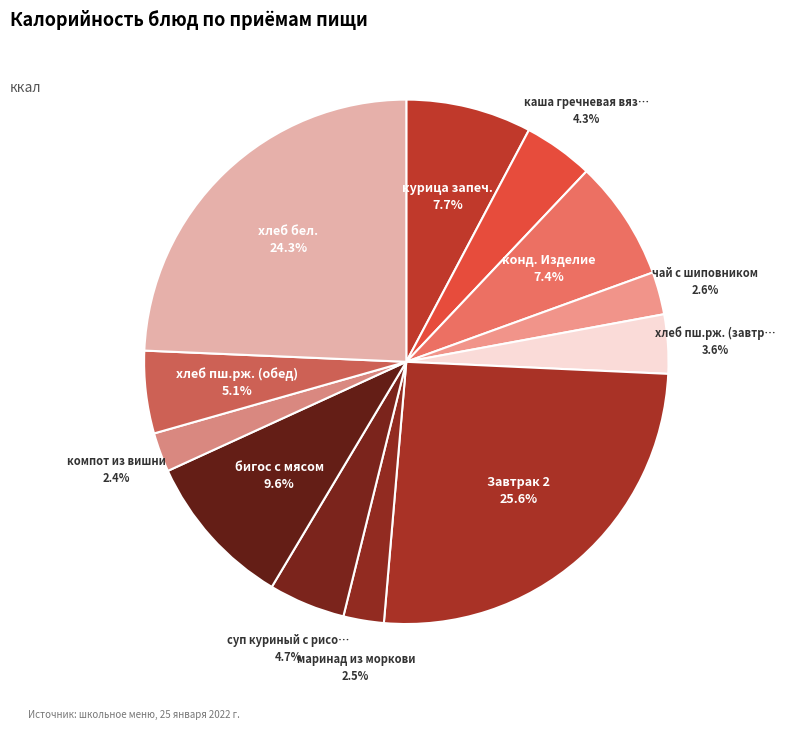

How many segments does this pie chart have?

12